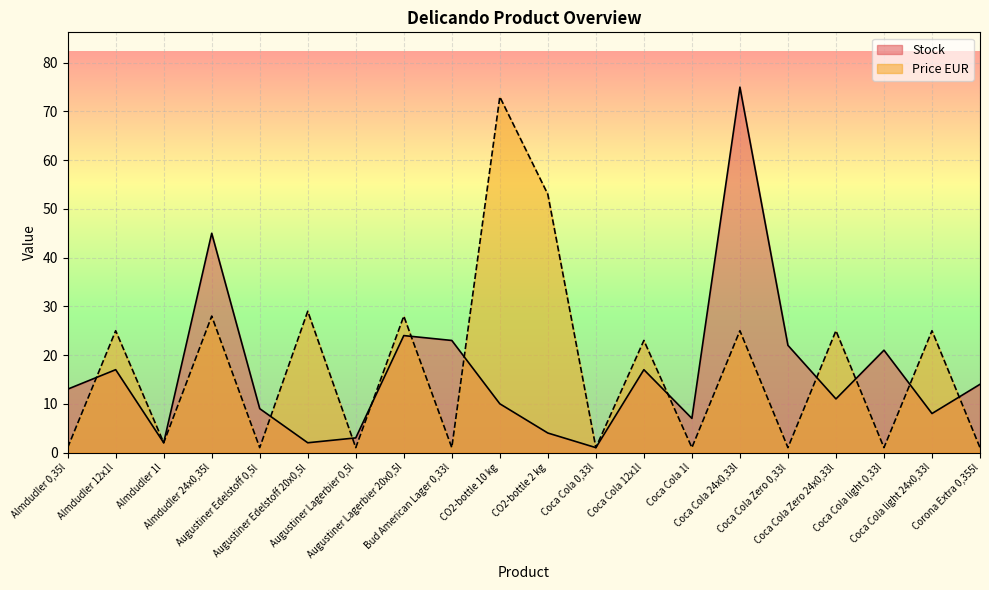

What is the label of the 18th point from the left?

Coca Cola light 0,33l